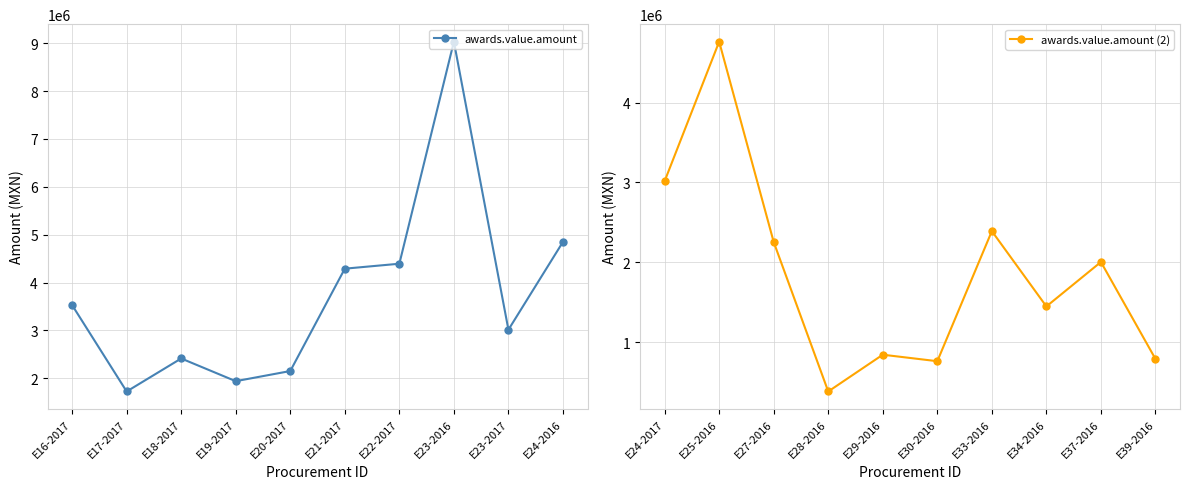

What are all the series names shown in the legend?

awards.value.amount, awards.value.amount (2)